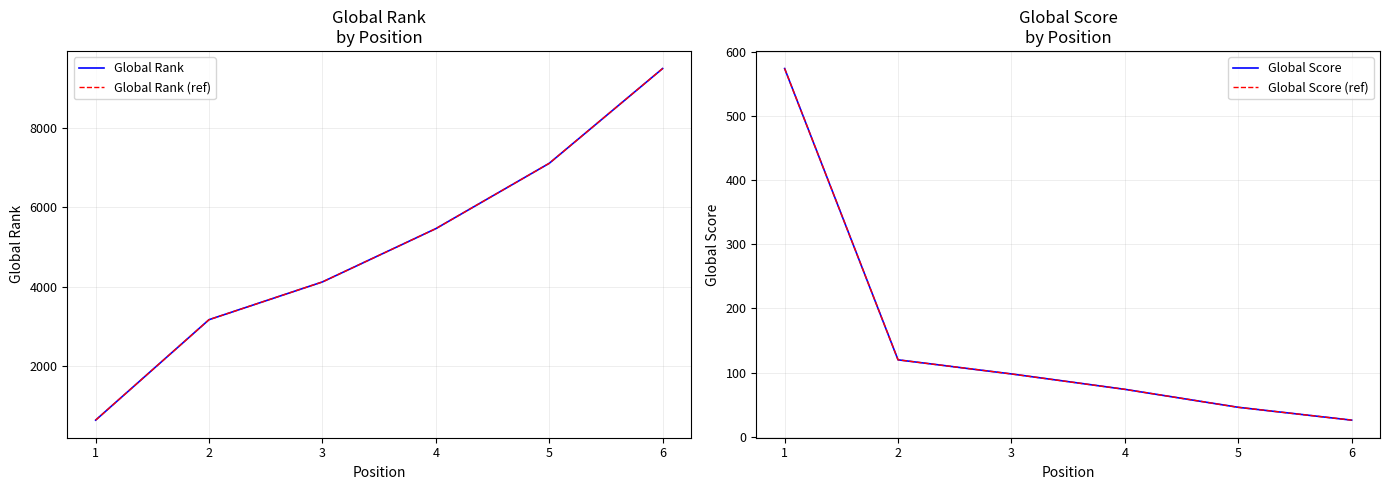

Is the value of Global Score (ref) at 4 greater than the value of Global Score at 5?

Yes